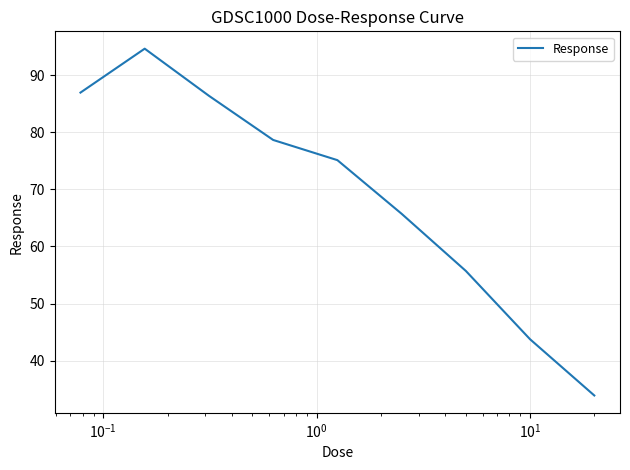

True or false: there are more than 1 points higher than both neighbors.

False